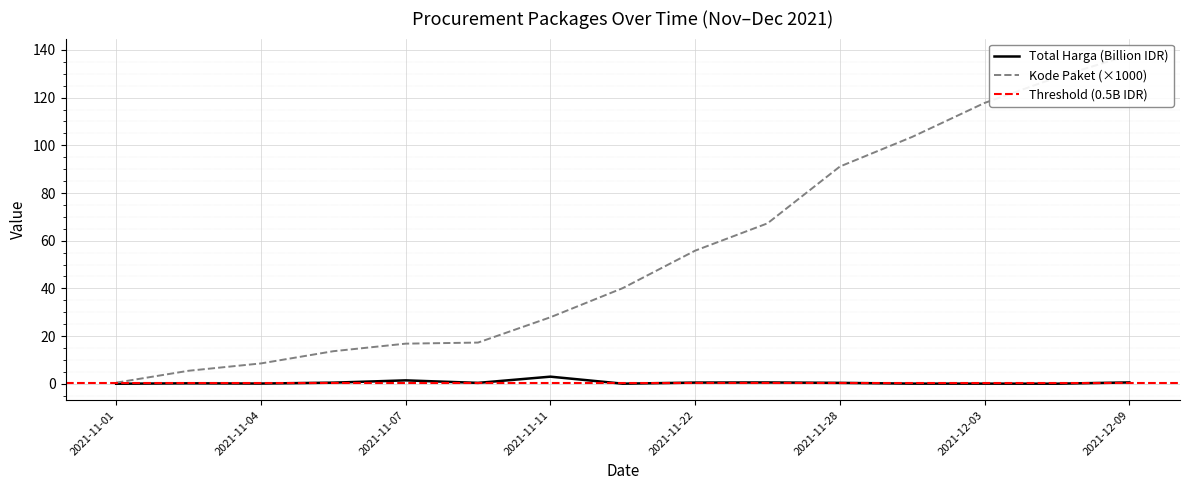

Between 2021-11-03 and 2021-11-22, which is larger?

2021-11-22